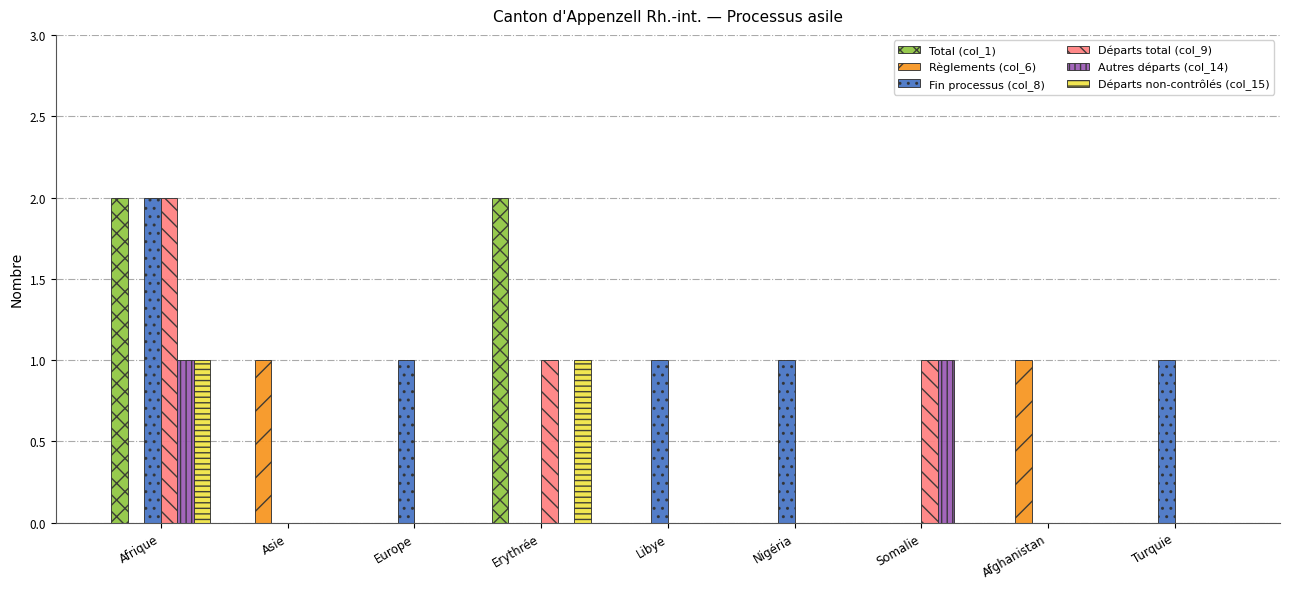

Reading right to left, what are all the values shown in this chart?

Total (col_1): 0	0	0	0	0	2	0	0	2
Règlements (col_6): 0	1	0	0	0	0	0	1	0
Fin processus (col_8): 1	0	0	1	1	0	1	0	2
Départs total (col_9): 0	0	1	0	0	1	0	0	2
Autres départs (col_14): 0	0	1	0	0	0	0	0	1
Départs non-contrôlés (col_15): 0	0	0	0	0	1	0	0	1